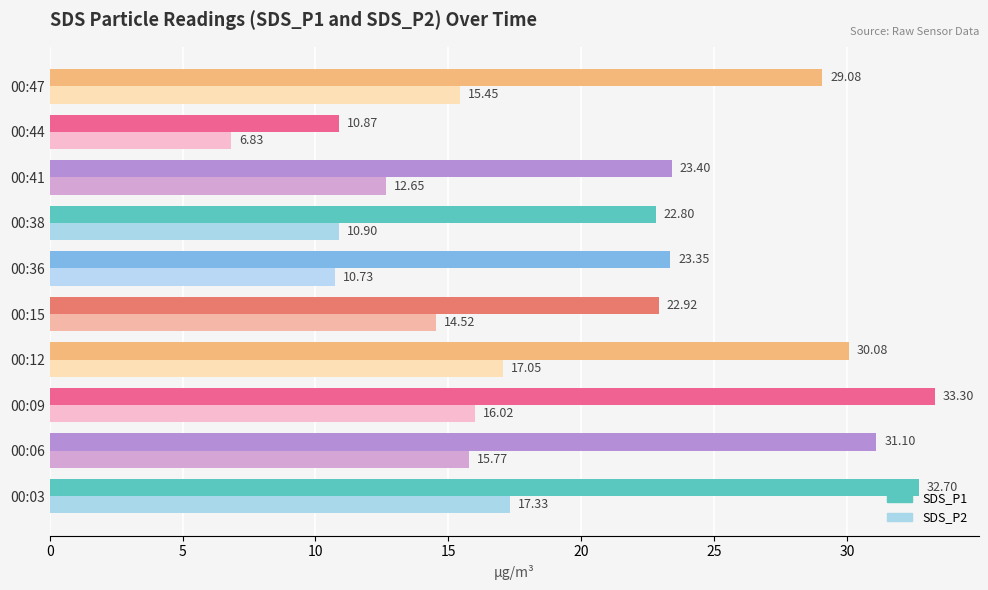

List the labels in order of SDS_P2 value, largest first.

00:03, 00:12, 00:09, 00:06, 00:47, 00:15, 00:41, 00:38, 00:36, 00:44